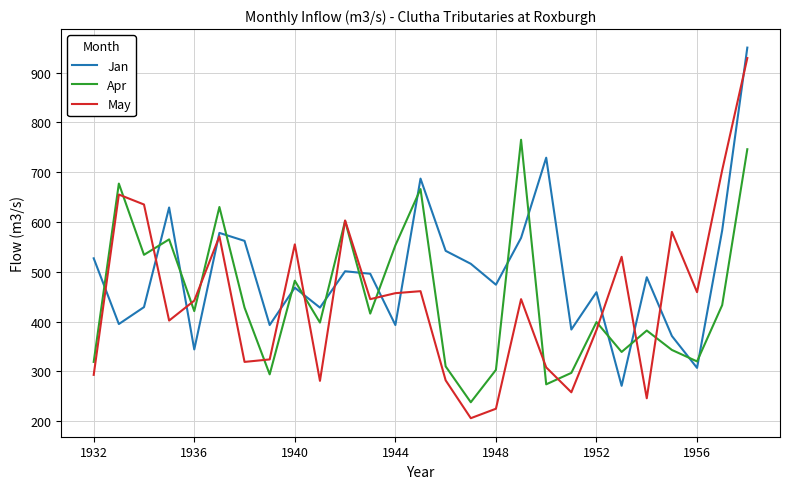

True or false: Jan and Apr intersect in this chart.

True